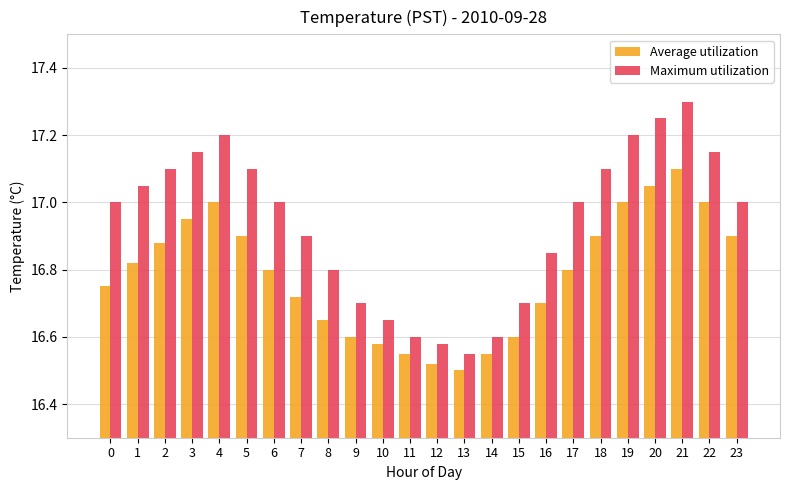

What is the sum of all Maximum utilization values?

406.5